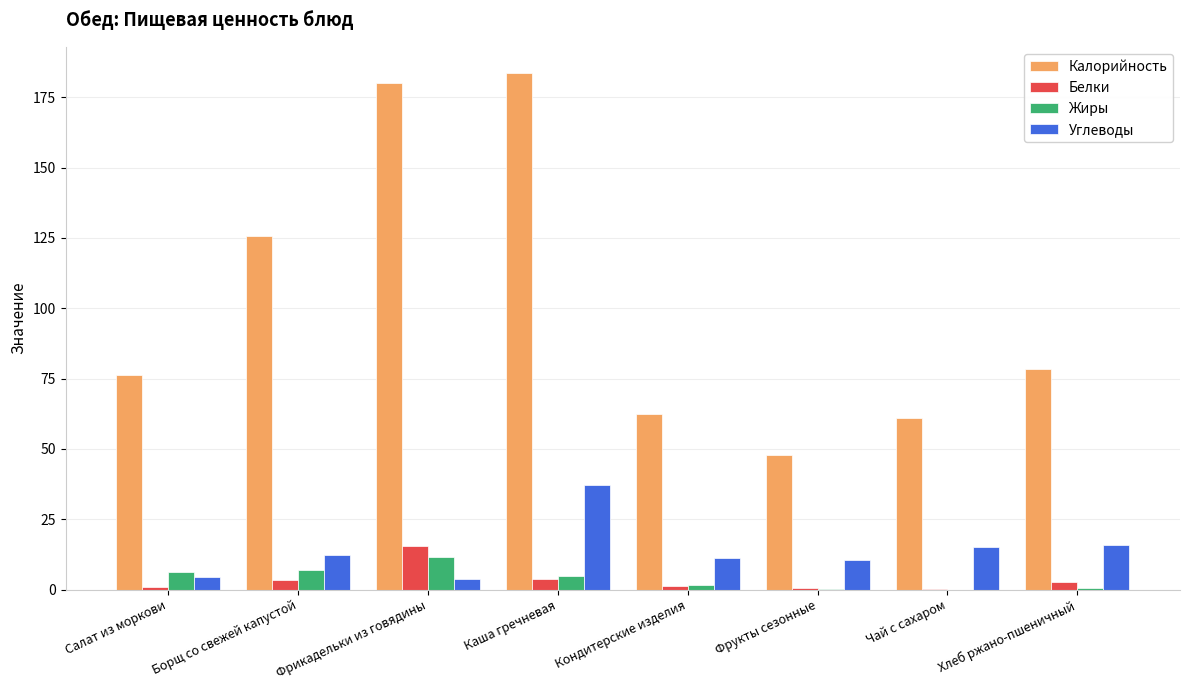

What is the average value of the Калорийность series?

101.9